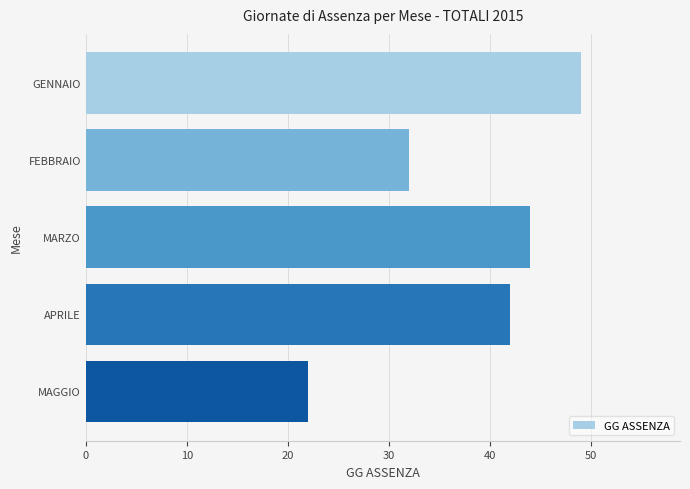

What is the ratio of the value at GENNAIO to the value at FEBBRAIO?

1.5